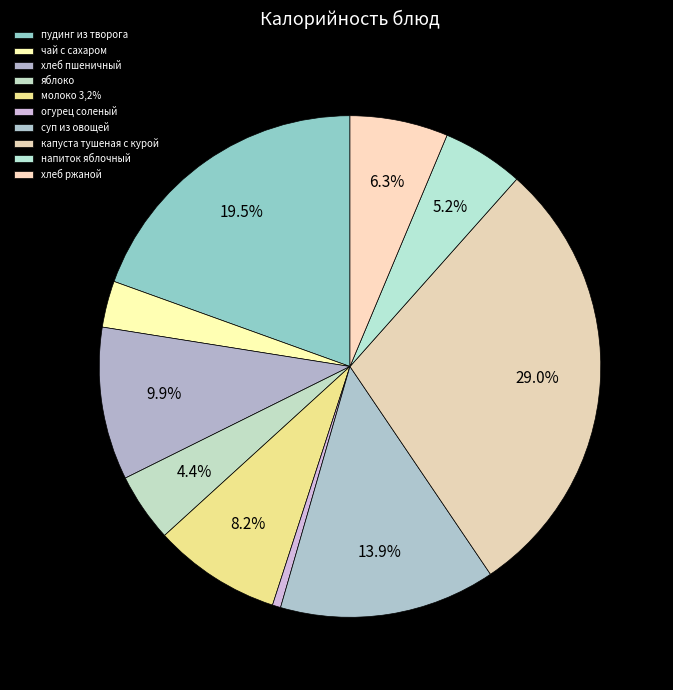

How many slices are in this pie chart?

10